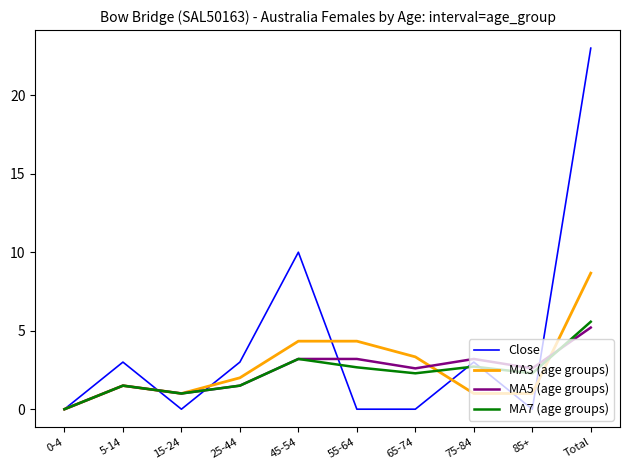

What position from the left is 15-24?

3